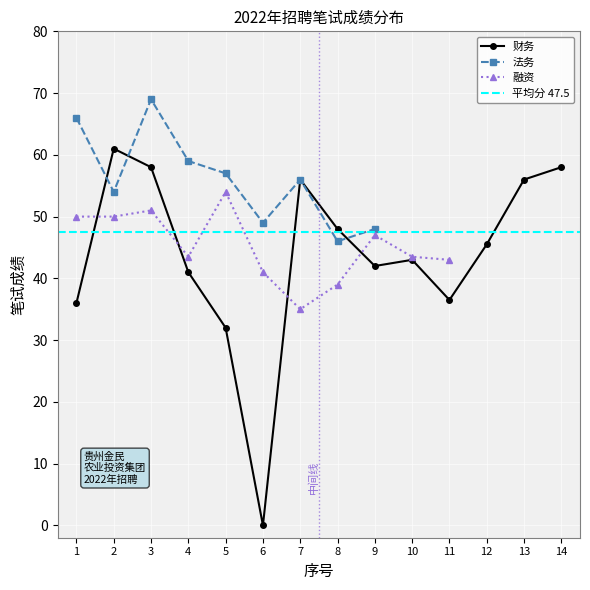

What is the value of the 财务 point at the 13th from the left?

56.0